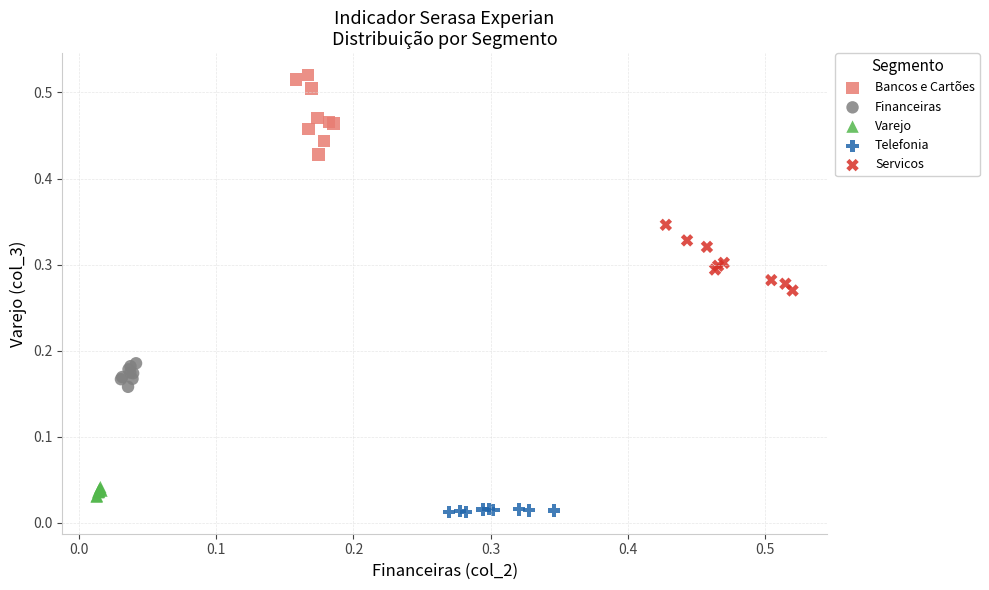

Which series contains the lowest Y value?

Telefonia